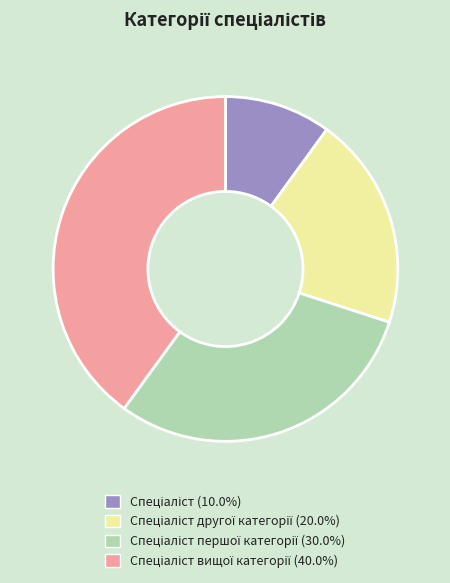

How many slices are in this pie chart?

4